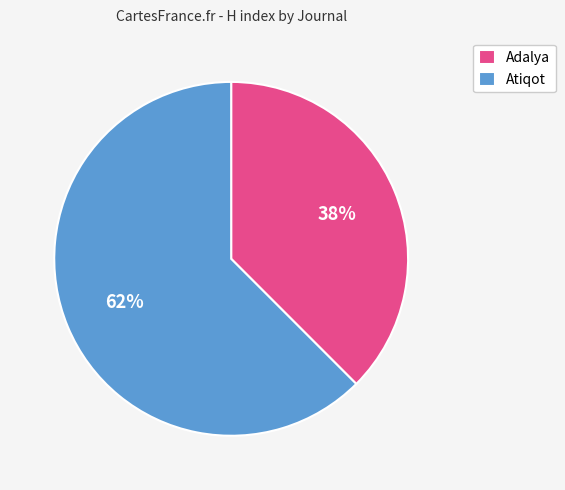

Does any single category account for the majority?

Yes